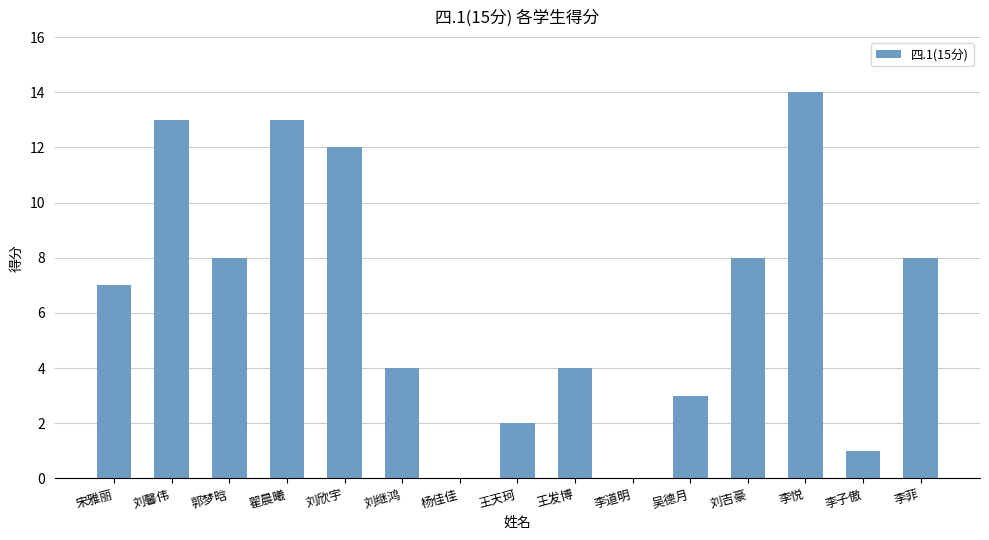

What is the ratio of the value at 李悦 to the value at 刘继鸿?

3.5